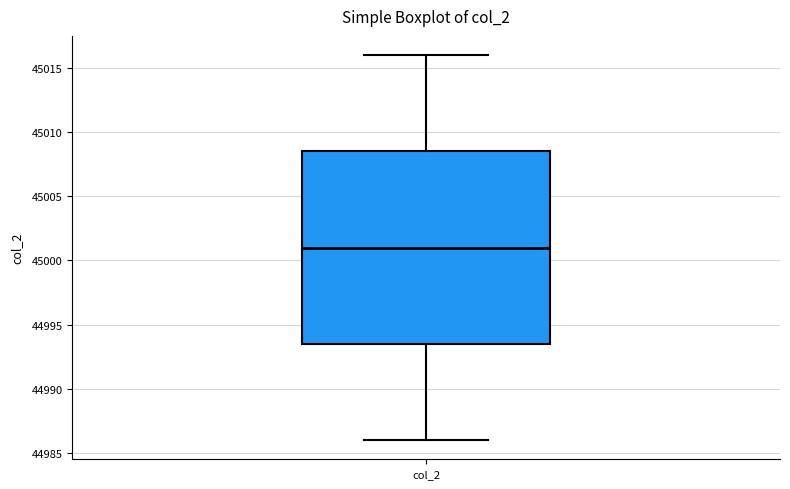

Transcribe this box plot: give where the median line is, the range the box spans, and where the two whiskers end, as read against the y-axis. The values are not printed on the chart, so give them approximately, as read against the axis.

median 45001.0, box 44993.5 to 45008.5, whiskers 44986.0 to 45016.0